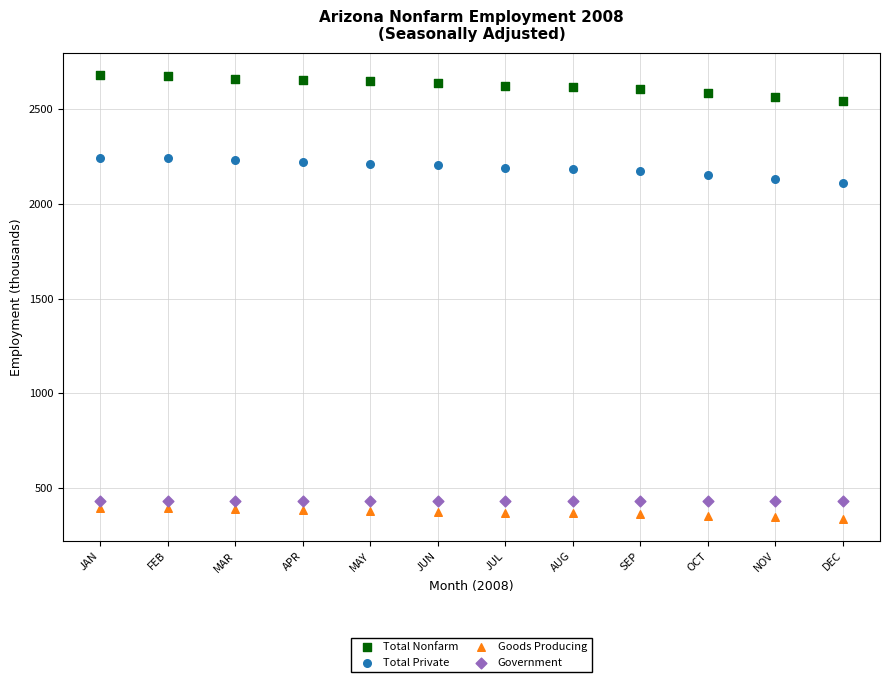

Which series reaches the minimum Y coordinate?

Goods Producing